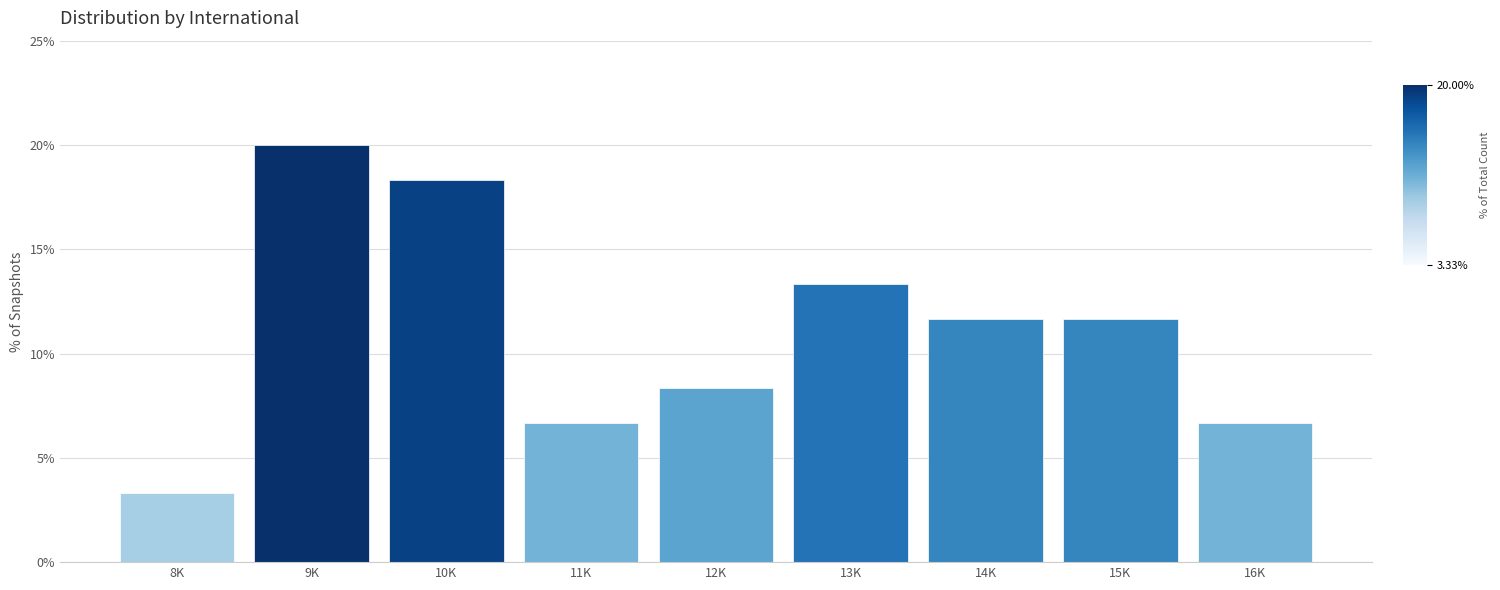

Reading left to right, transcribe all the data shown in this chart.

8K=3.3	9K=20.0	10K=18.3	11K=6.7	12K=8.3	13K=13.3	14K=11.7	15K=11.7	16K=6.7